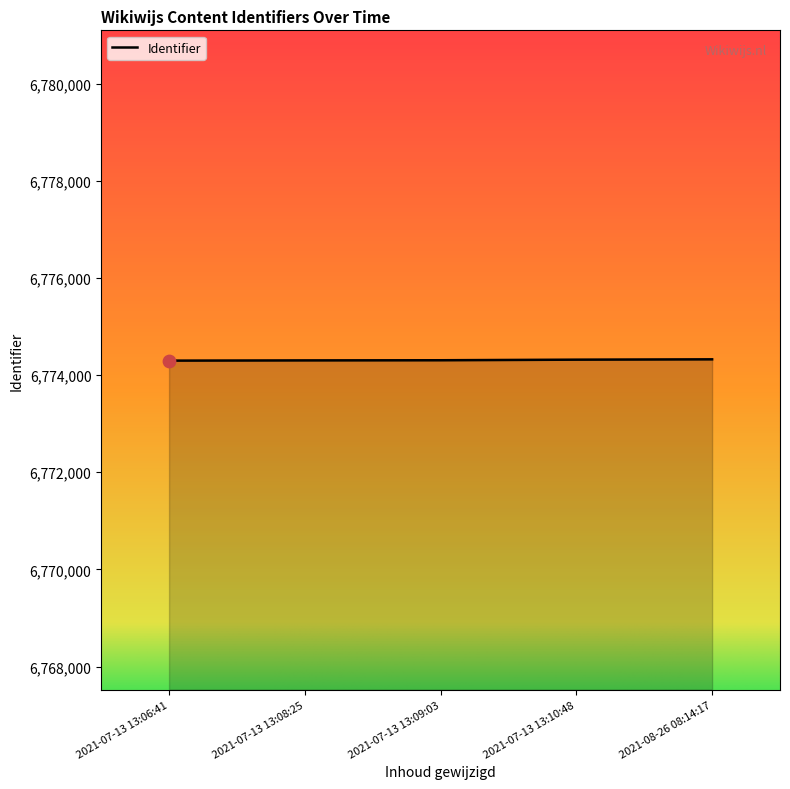

What is the ratio of the value at 2021-07-13 13:08:25 to the value at 2021-07-13 13:10:48?

1.0